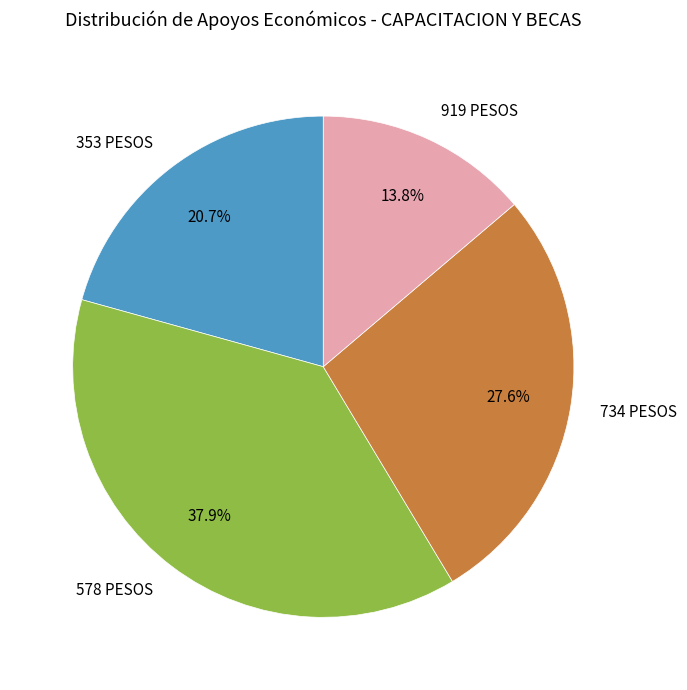

Is there a majority slice in this chart?

No